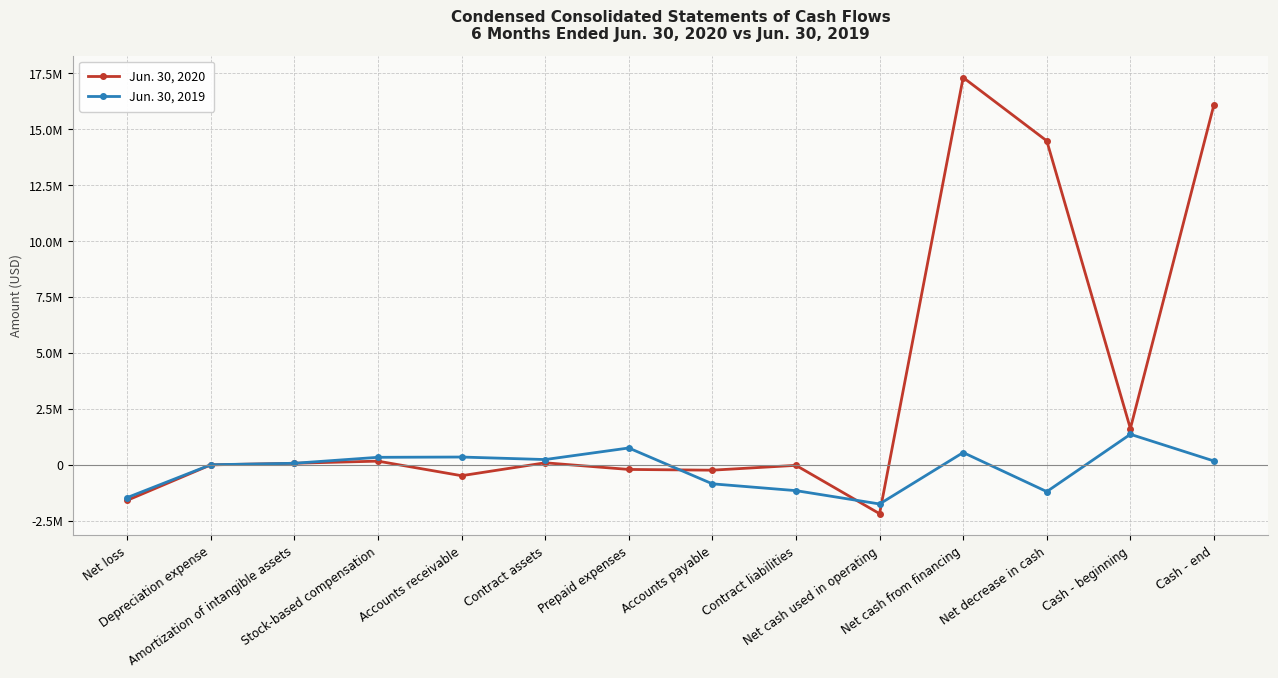

List the series in order of their peak value, highest first.

Jun. 30, 2020, Jun. 30, 2019